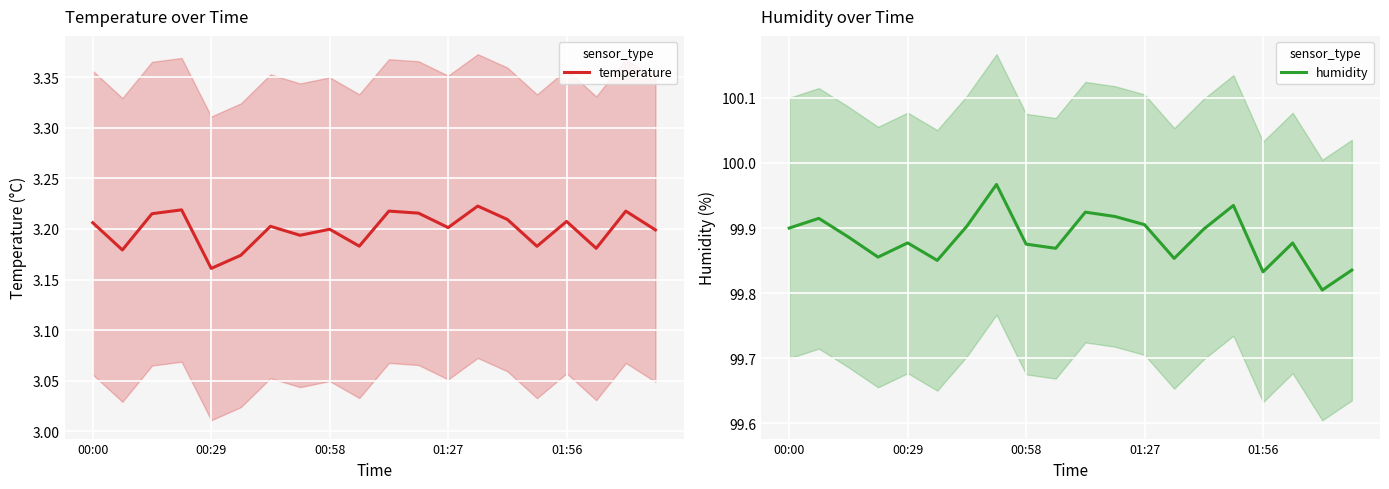

At which label does temperature reach its minimum?

00:29